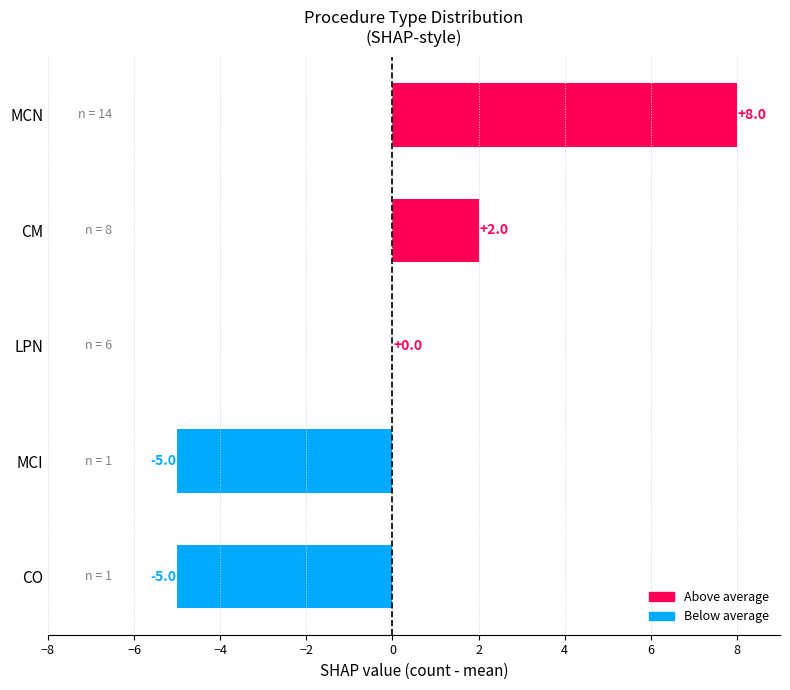

Reading top to bottom, transcribe all the data shown in this chart.

MCN=8	CM=2	LPN=0	MCI=-5	CO=-5